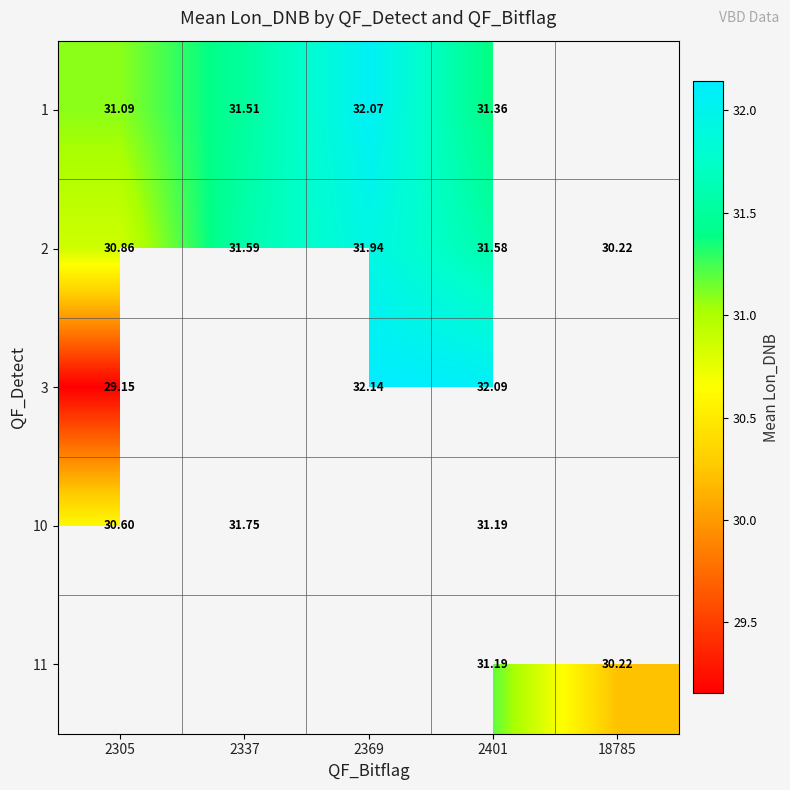

What is the smallest value displayed?

29.2